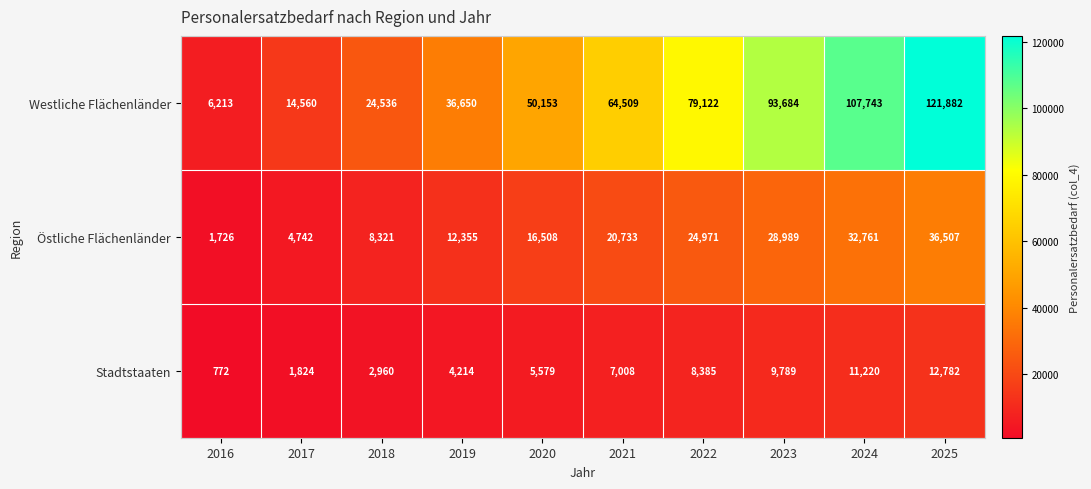

Where is Westliche Flächenländer nearest to the value 64047?

2021